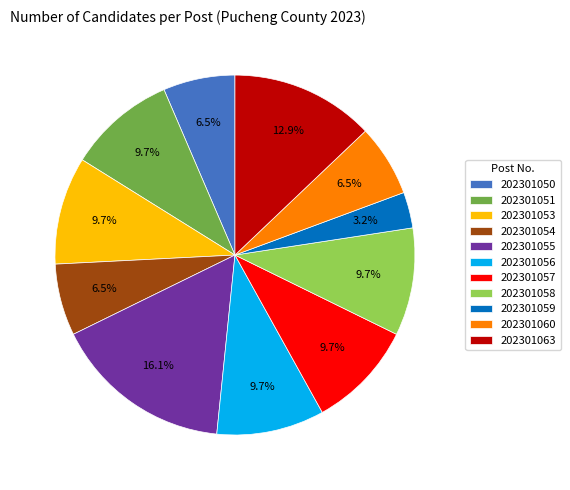

To the nearest percent, what portion does 202301053 represent?

10%